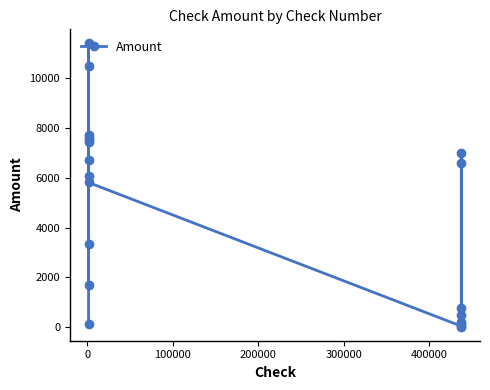

True or false: there are more than 0 points higher than both neighbors.

True